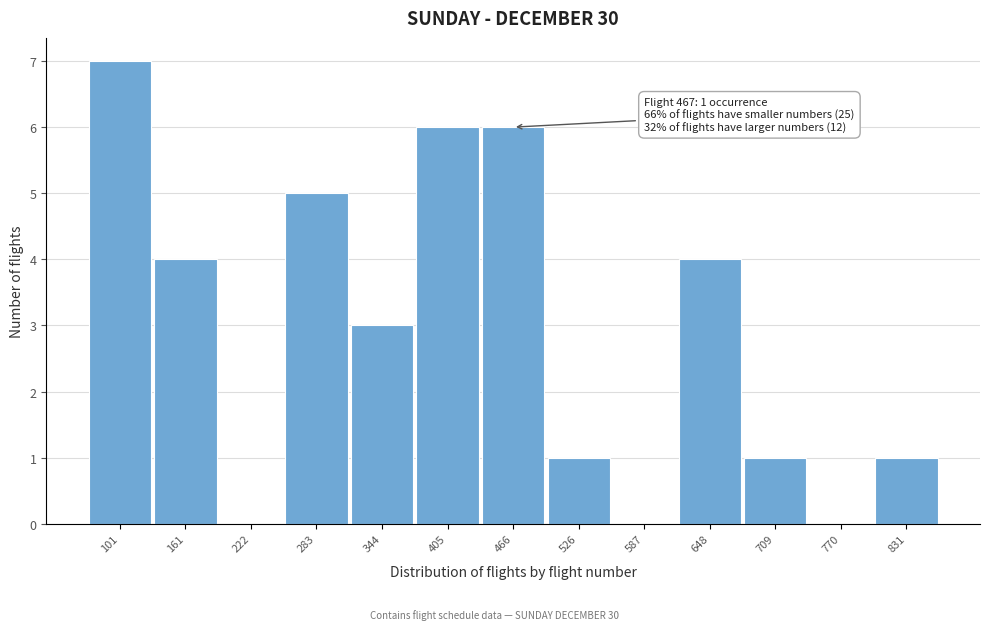

Reading left to right, what are all the values shown in this chart?

101=7	161=4	222=0	283=5	344=3	405=6	466=6	526=1	587=0	648=4	709=1	770=0	831=1